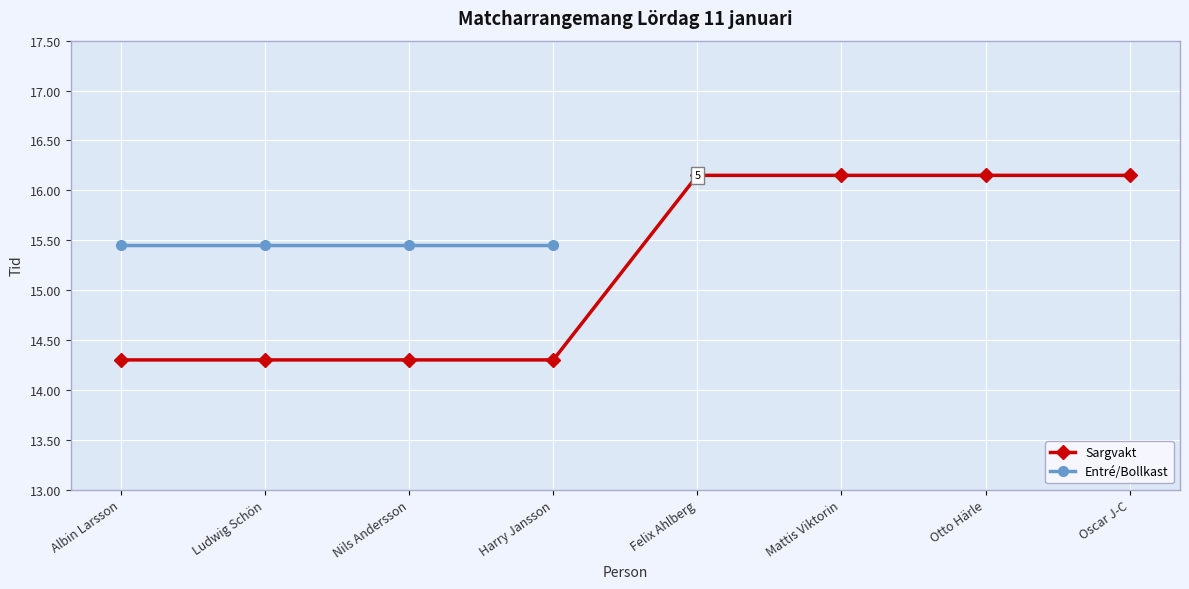

What is the sum of all values?

121.8